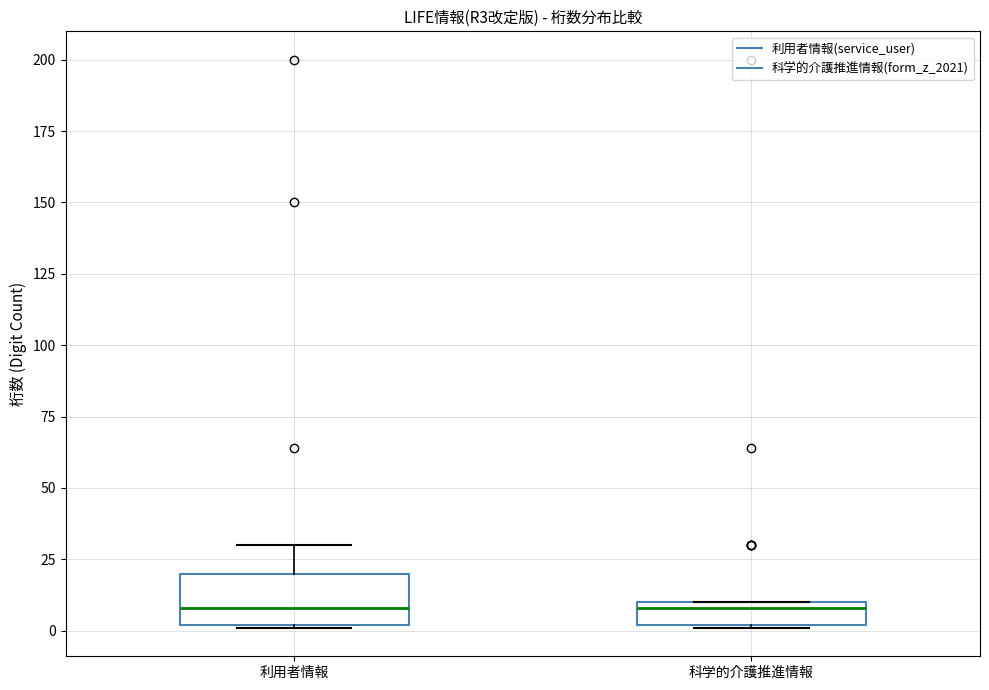

Reading left to right, transcribe this box plot: for each box, give where its median line is, the range the box spans, and where its two whiskers end, as read against the y-axis. The values are not printed on the chart, so give them approximately, as read against the axis.

利用者情報: median 10, box 0 to 20, whiskers 0 to 30
科学的介護推進情報: median 10 (just below the box's upper edge), box 0 to 10, whiskers 0 to 10